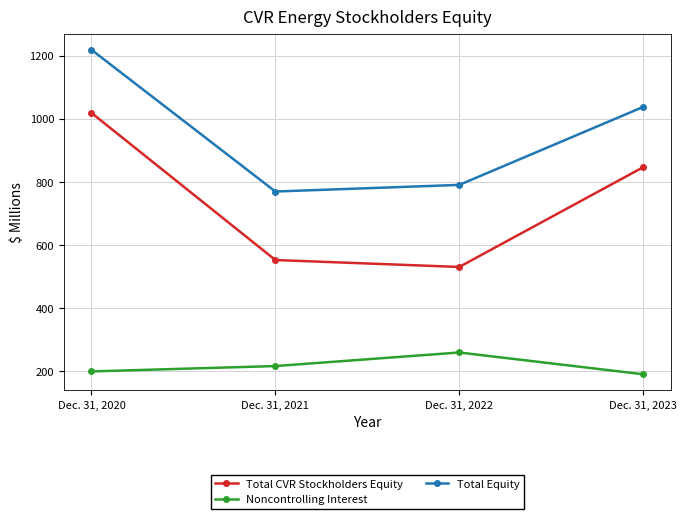

What is the average value of the Total CVR Stockholders Equity series?

738